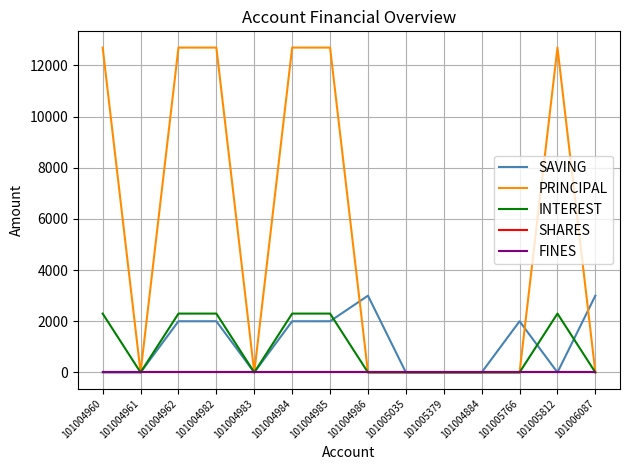

Does the chart display data point markers on the line(s)?

No